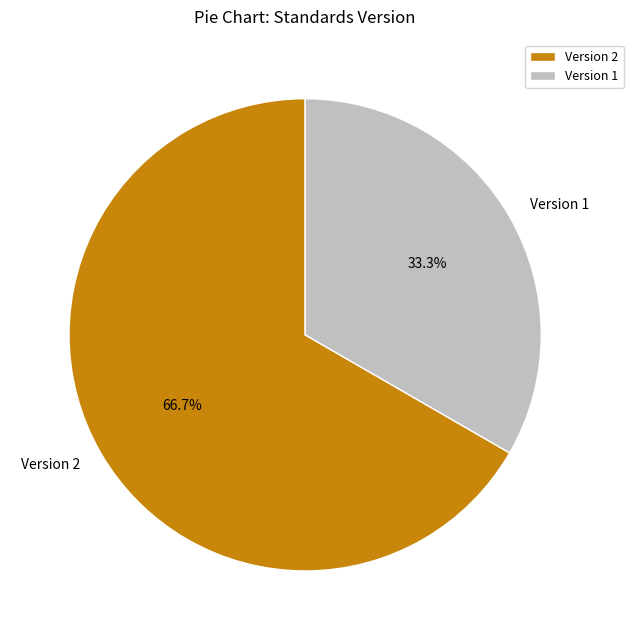

To the nearest percent, what is the difference between the Version 2 and Version 1 slice percentages?

33%